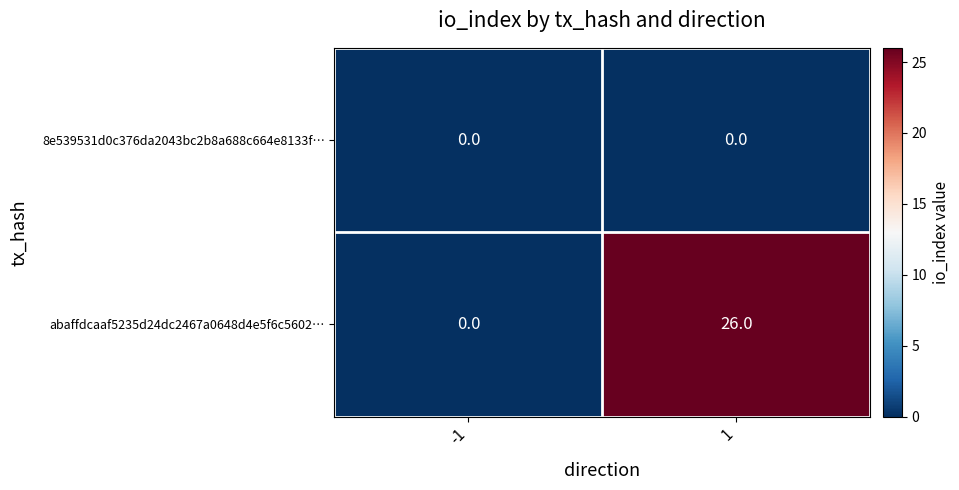

Rank the series at 1 from highest to lowest value.

abaffdcaaf5235d24dc2467a0648d4e5f6c5602…, 8e539531d0c376da2043bc2b8a688c664e8133f…